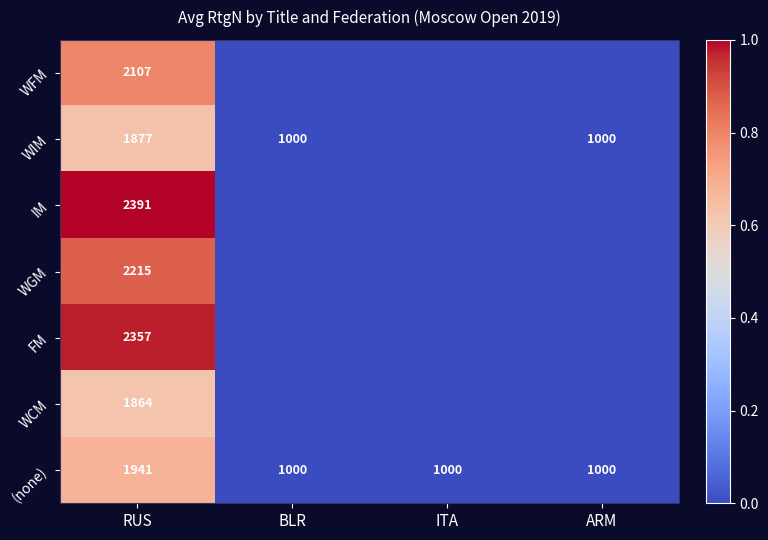

At which category is the sum across all series the highest?

RUS